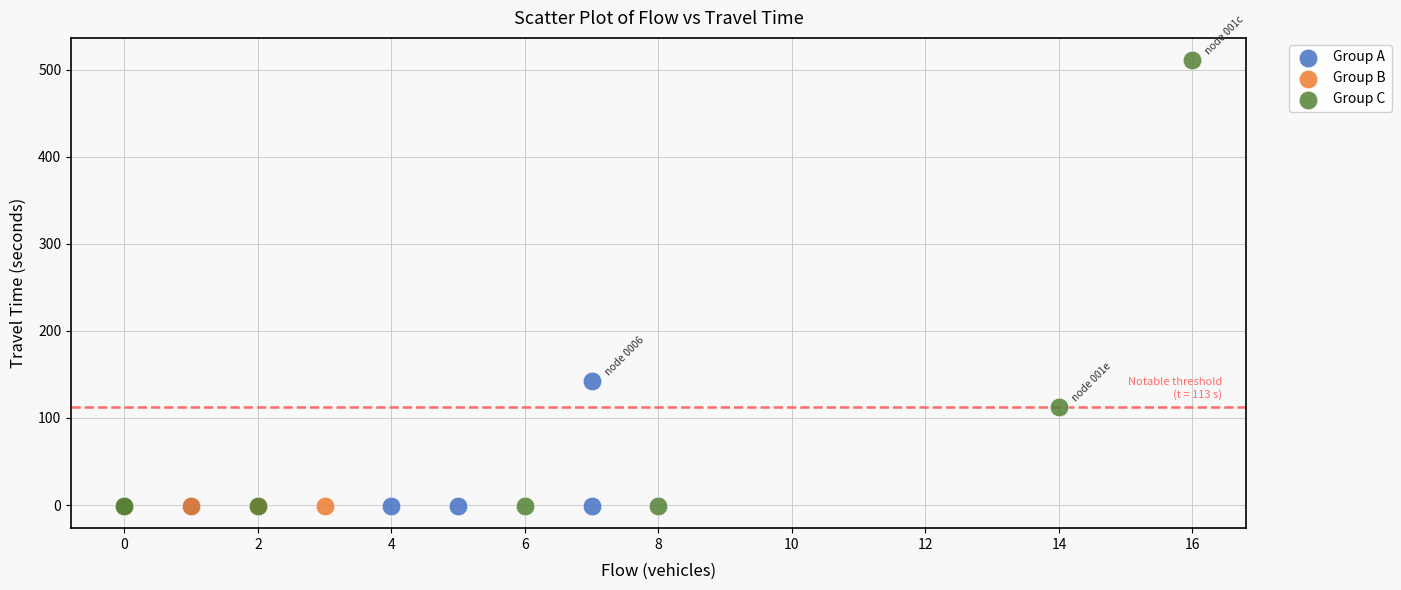

Which series contains the highest Y value?

Group C